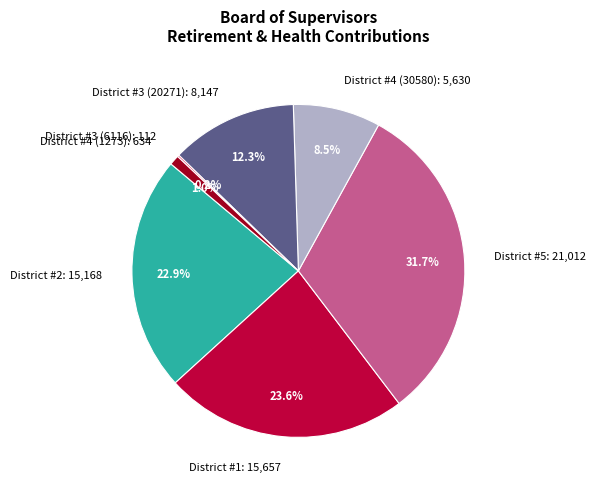

What percentage is the District #1 slice, to the nearest percent?

24%